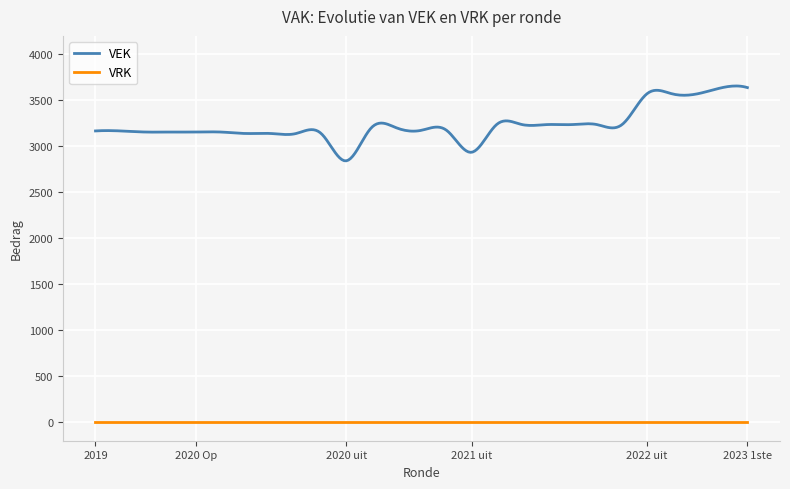

True or false: VEK and VRK cross at least once.

False